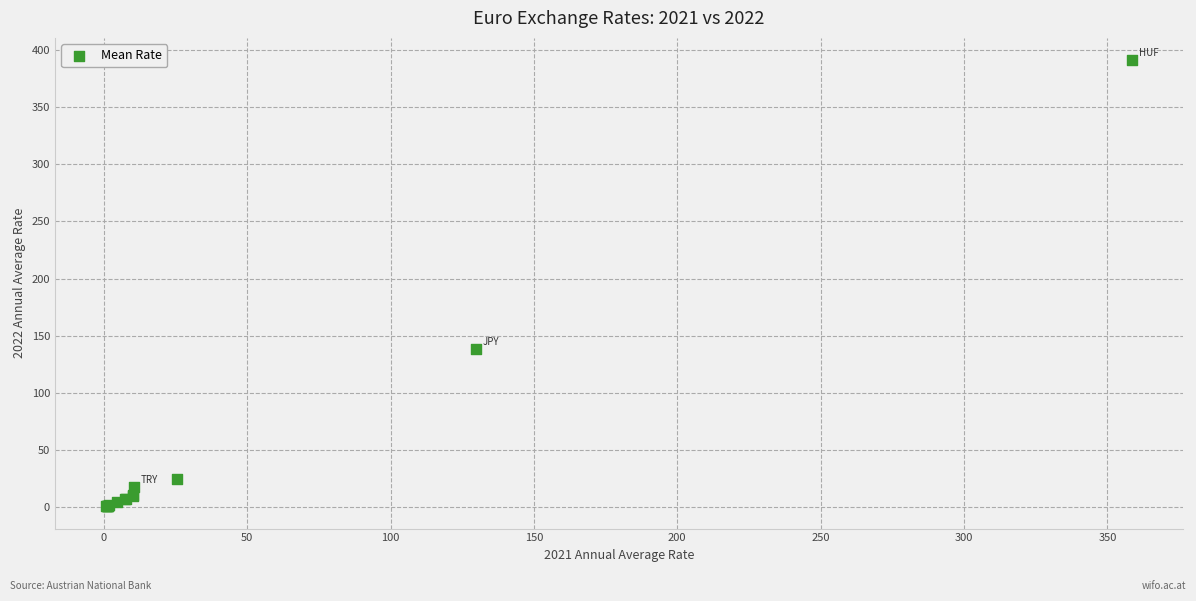

What Y value in the scatter plot is closest to 195?

138.0